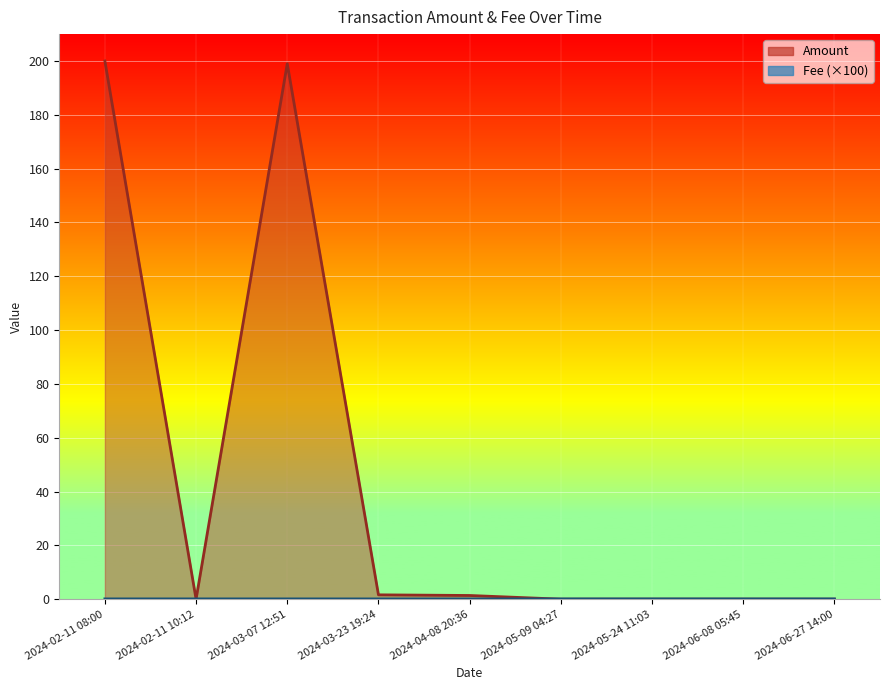

At how many categories does at least one series exceed 7?

2